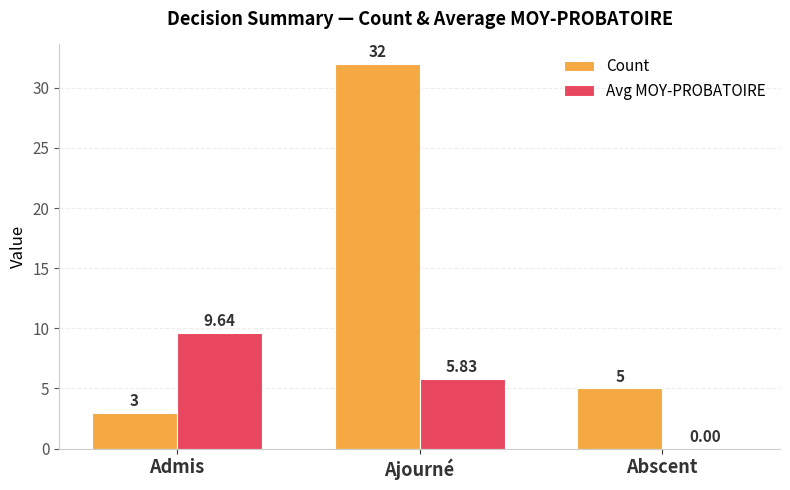

Which series changed the most between Ajourné and Abscent?

Count